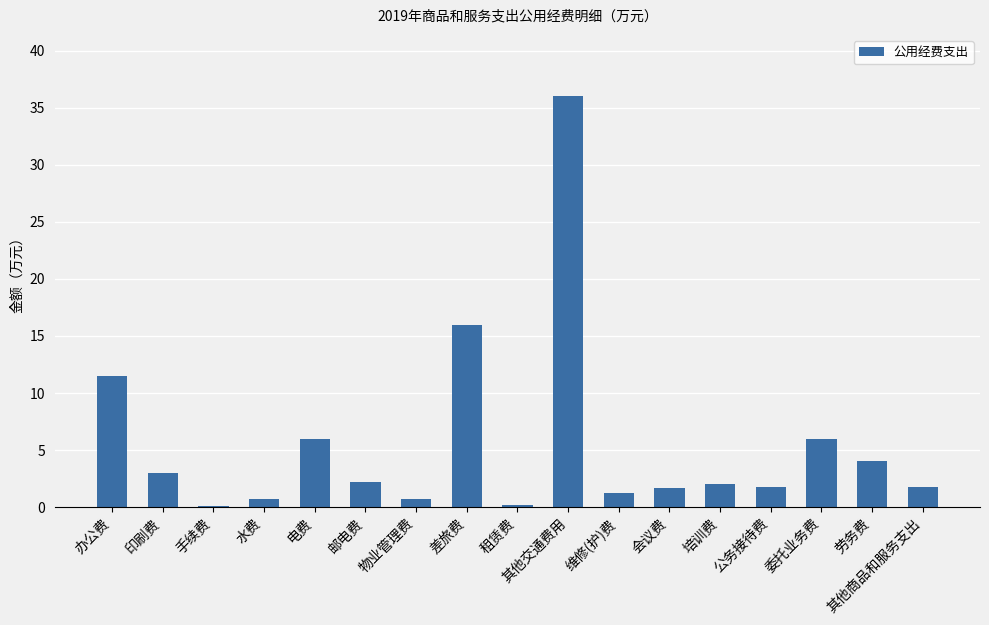

The value at 其他交通费用 is 58.4. True or false?

False